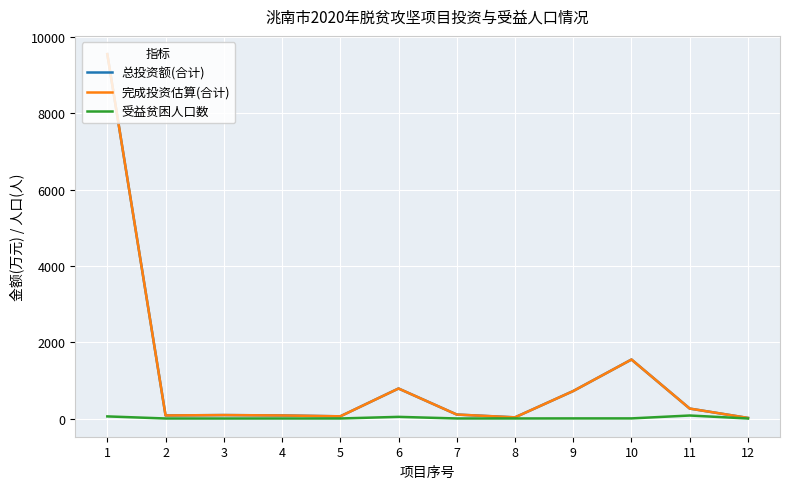

Does the chart have visible grid lines?

Yes